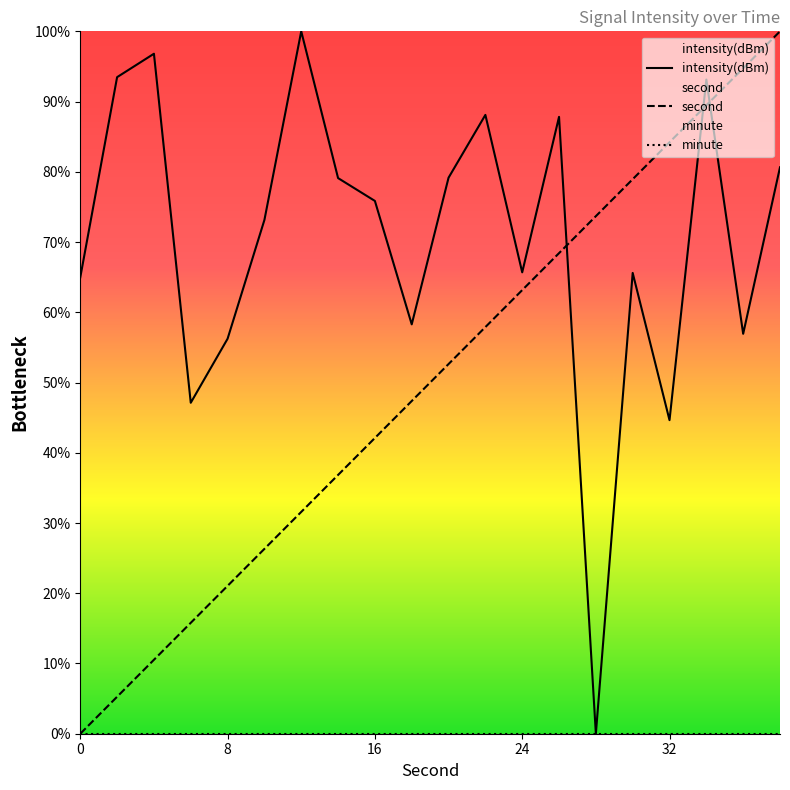

True or false: second and minute cross at least once.

False